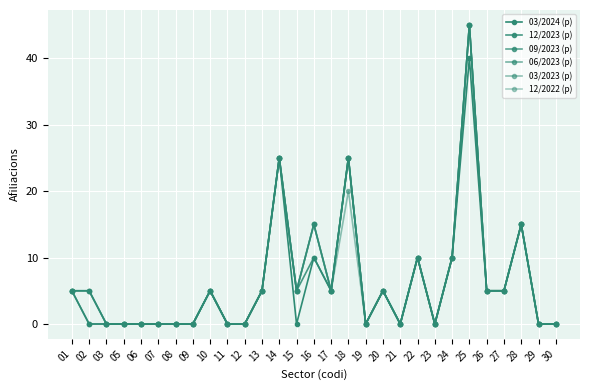

Does the chart have visible grid lines?

Yes